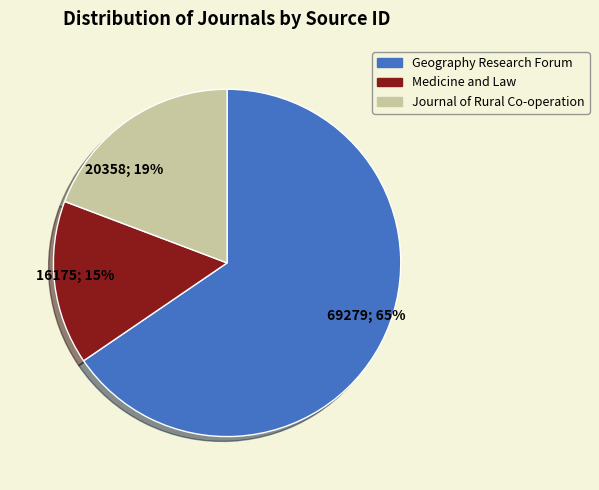

Which category has the smallest portion of the pie?

Medicine and Law